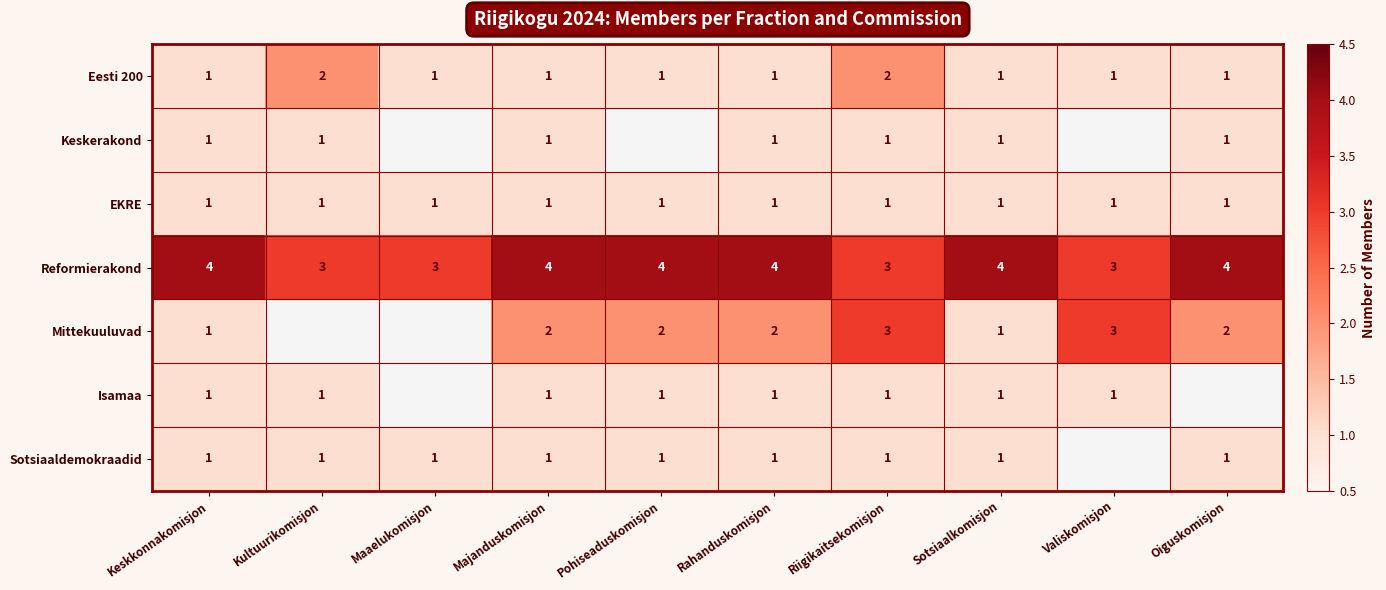

Between Valiskomisjon and Maaelukomisjon, which is larger?

Valiskomisjon